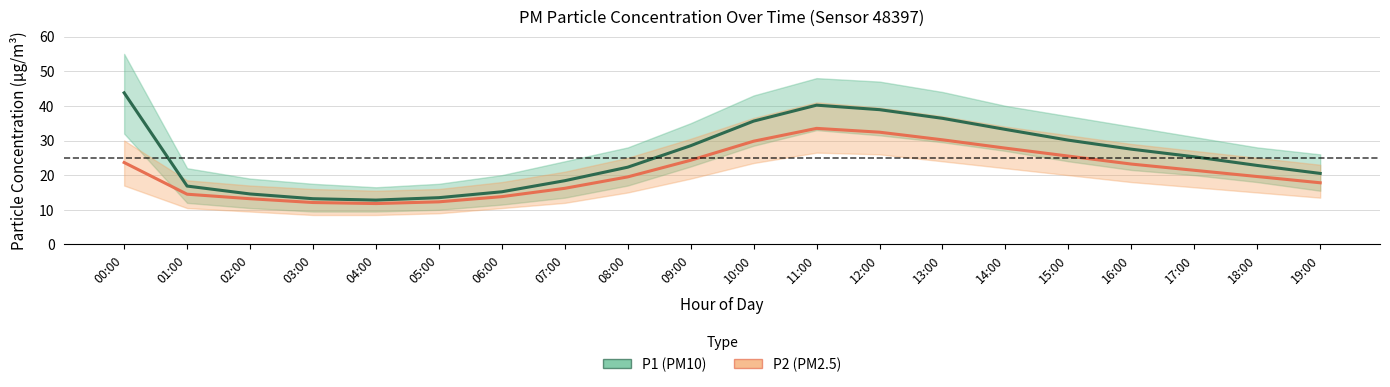

What is the spread (max minus min) of values at 03:00?

1.1